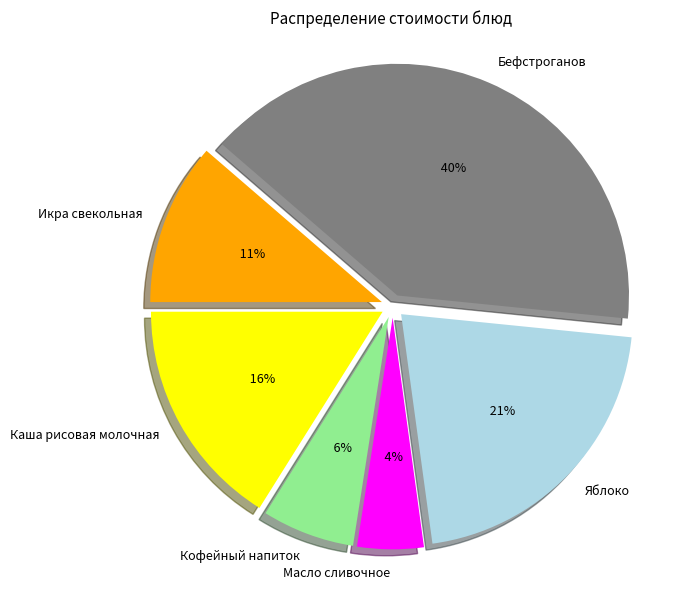

How many slices are in this pie chart?

6